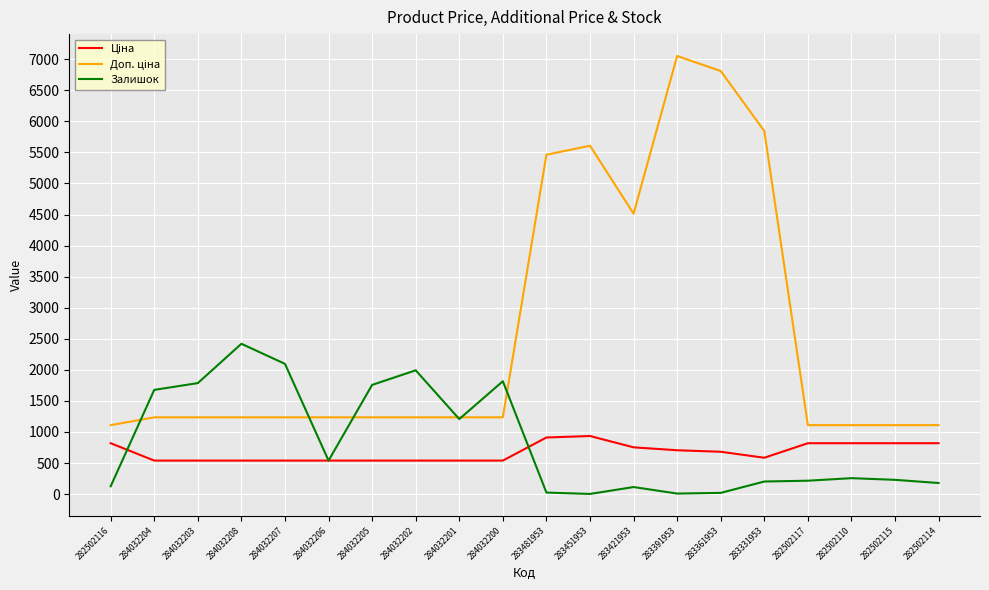

The Залишок series shows 2419.0 at 284032208. True or false?

True